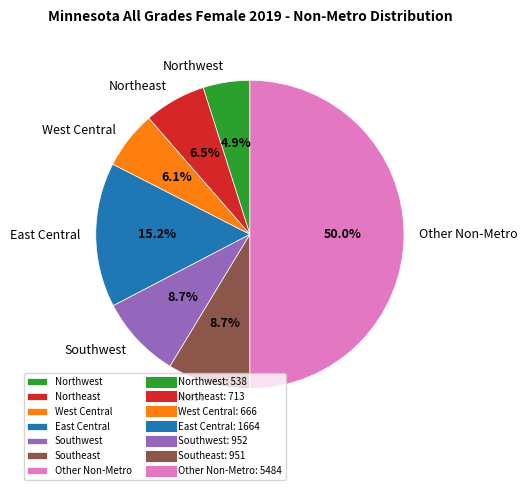

Is the sum of Other Non-Metro and Northeast greater than half?

Yes